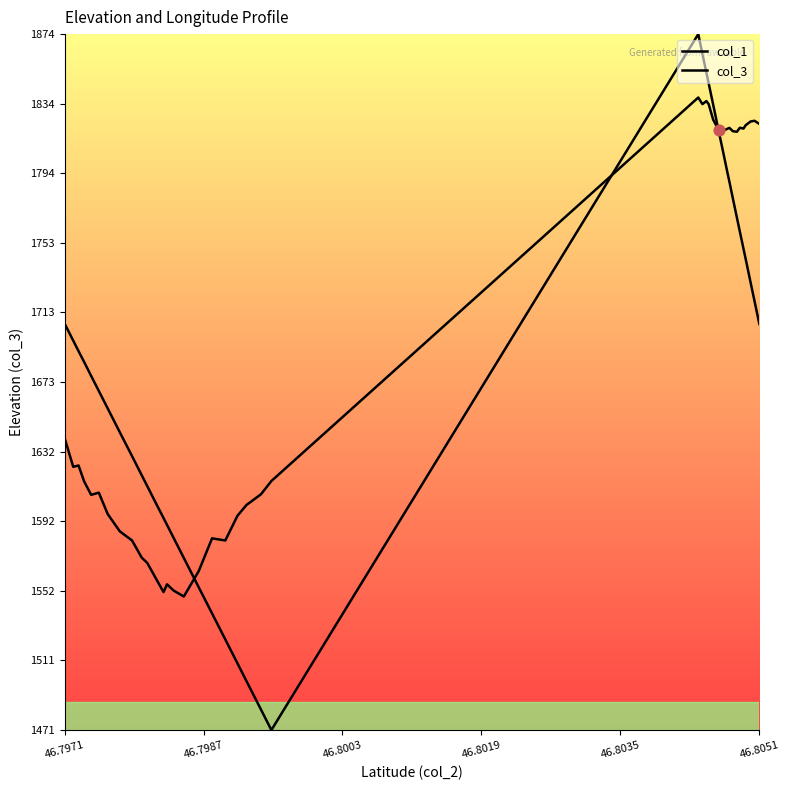

How many lines are shown in the chart?

2